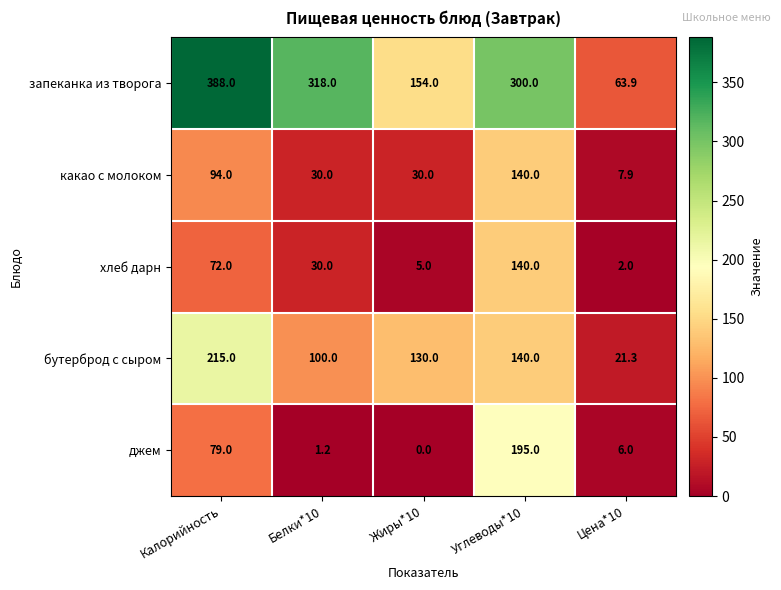

Reading left to right, what are all the values shown in this chart?

запеканка из творога: Калорийность=388.0	Белки*10=318.0	Жиры*10=154.0	Углеводы*10=300.0	Цена*10=63.9
какао с молоком: Калорийность=94.0	Белки*10=30.0	Жиры*10=30.0	Углеводы*10=140.0	Цена*10=7.9
хлеб дарн: Калорийность=72.0	Белки*10=30.0	Жиры*10=5.0	Углеводы*10=140.0	Цена*10=2.0
бутерброд с сыром: Калорийность=215.0	Белки*10=100.0	Жиры*10=130.0	Углеводы*10=140.0	Цена*10=21.3
джем: Калорийность=79.0	Белки*10=1.2	Жиры*10=0.0	Углеводы*10=195.0	Цена*10=6.0